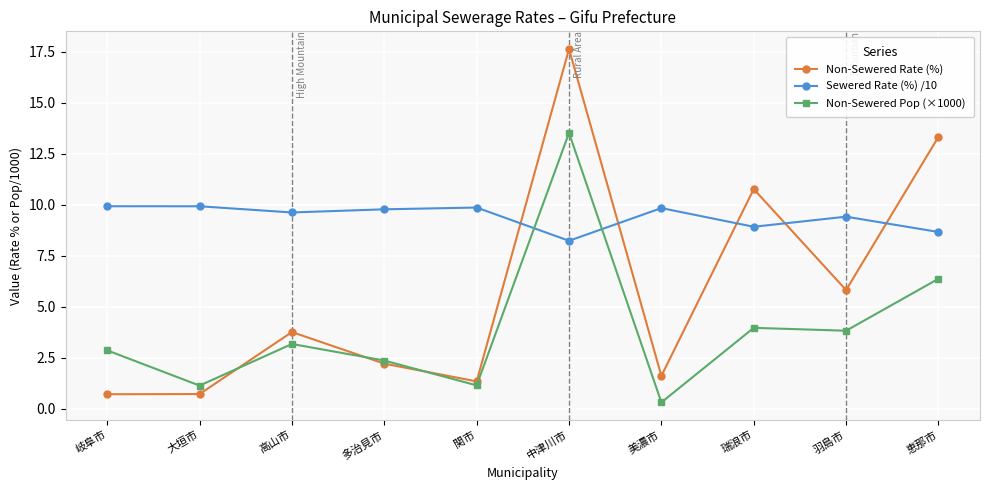

True or false: Non-Sewered Rate (%) has more than 2 interior local peaks.

True